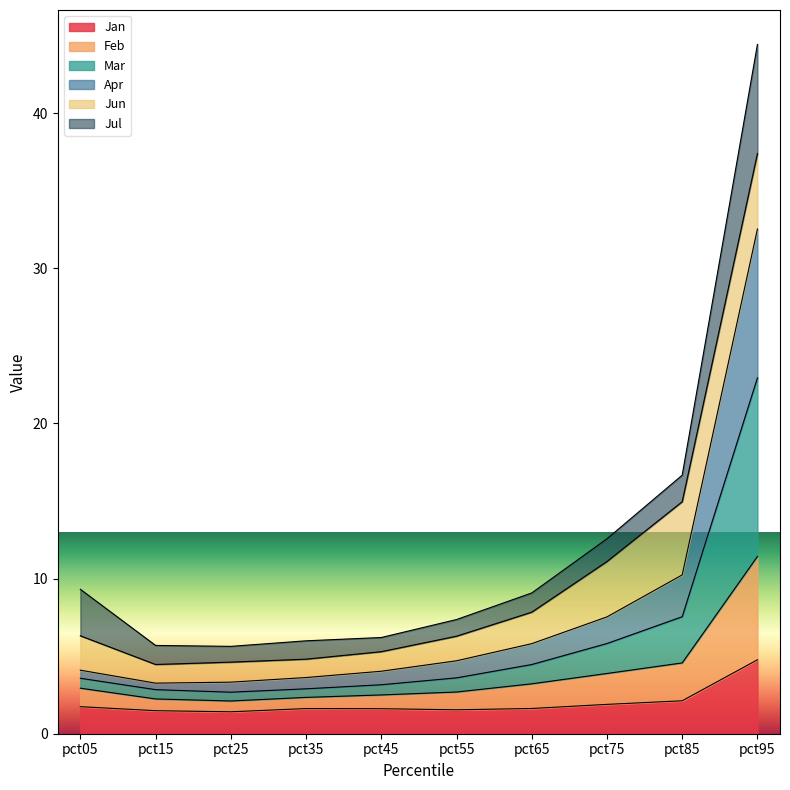

Which category has the highest value in the Jan series?

pct95